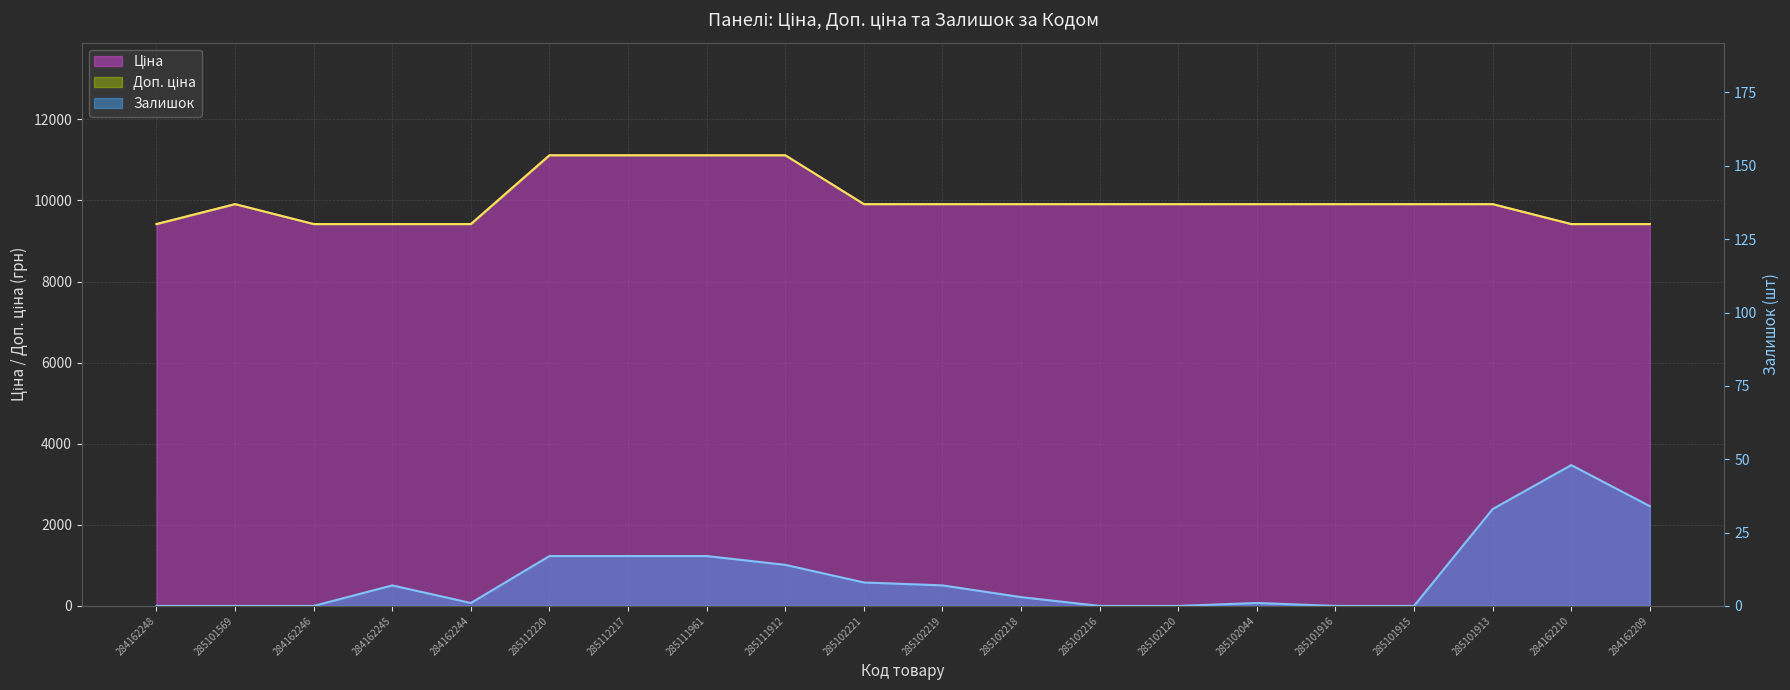

Rank the categories by Доп. ціна value from lowest to highest.

284162248, 284162246, 284162245, 284162244, 284162210, 284162209, 285101569, 285102221, 285102219, 285102218, 285102216, 285102120, 285102044, 285101916, 285101915, 285101913, 285112220, 285112217, 285111961, 285111912